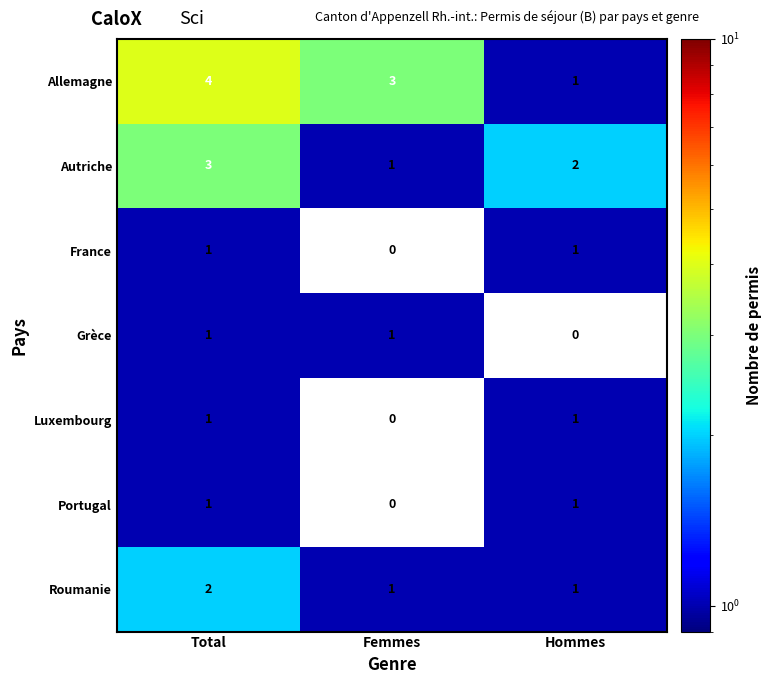

What is the minimum value shown in the chart?

1.0